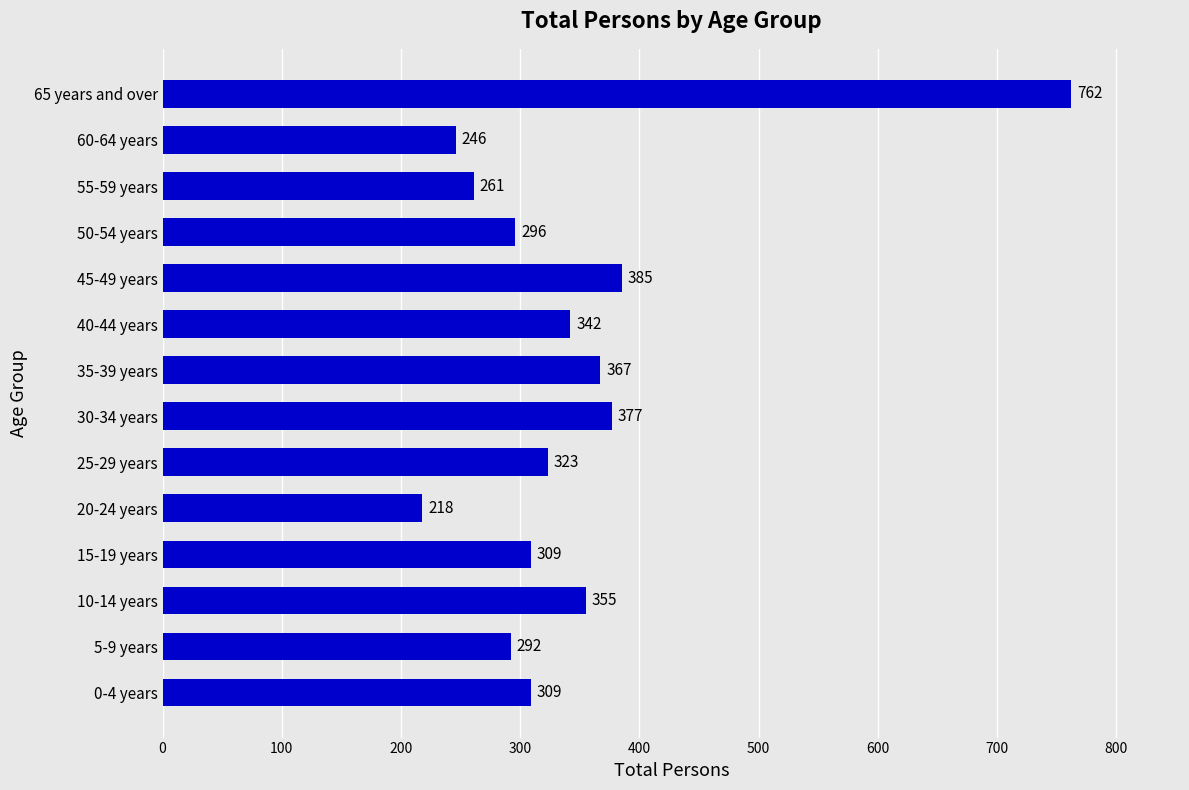

What is the ratio of the value at 20-24 years to the value at 55-59 years?

0.8